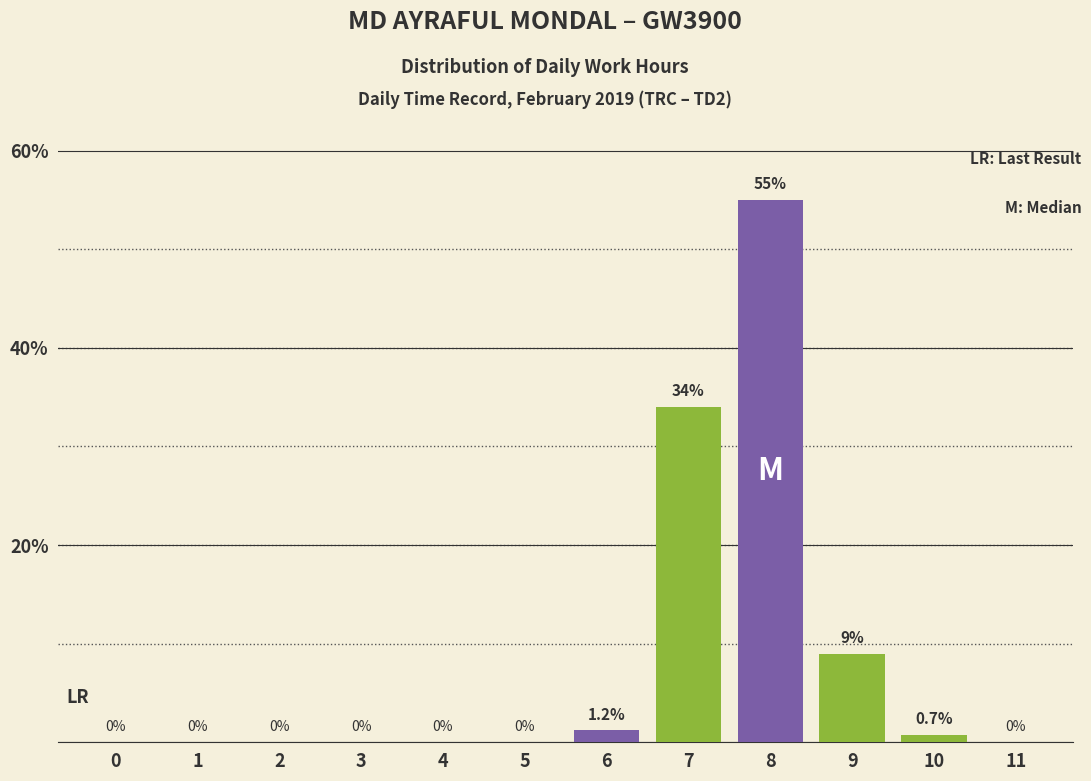

Reading right to left, extract all data points from this chart.

11=0.0	10=0.7	9=9.0	8=55.0	7=34.0	6=1.2	5=0.0	4=0.0	3=0.0	2=0.0	1=0.0	0=0.0